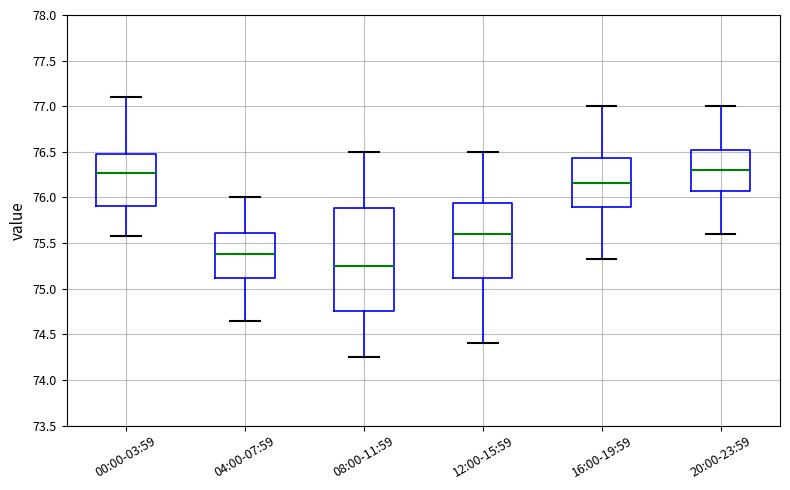

Where does the lower whisker of the box for 20:00-23:59 end on the y-axis? The values are not printed on the chart, so give them approximately, as read against the axis.

75.60